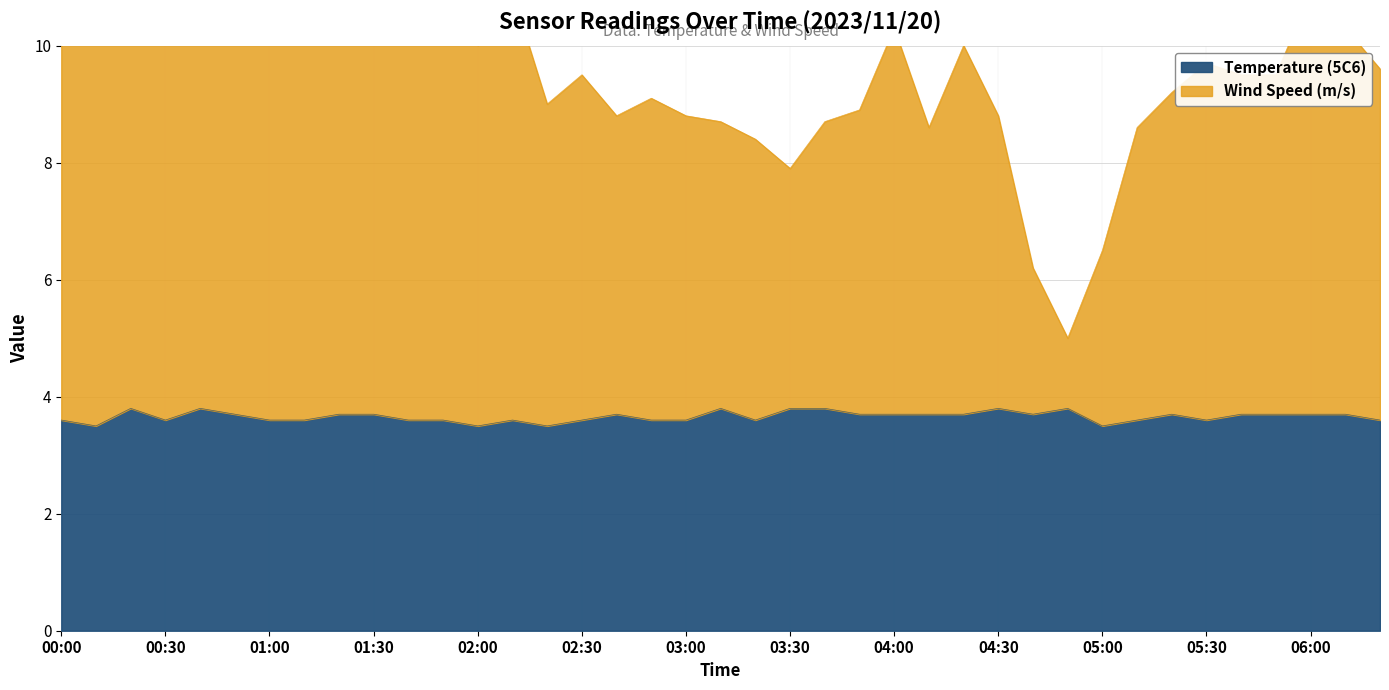

At 02:10, list the series in order from smallest to largest.

Temperature (5C6), Wind Speed (m/s)